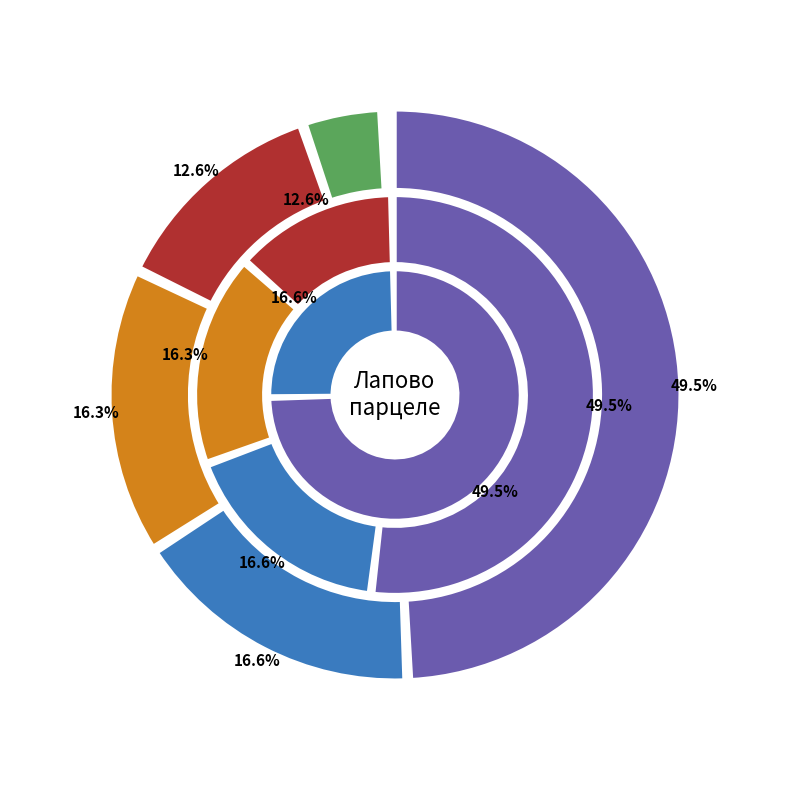

To the nearest percent, what is the average slice percentage?

17%